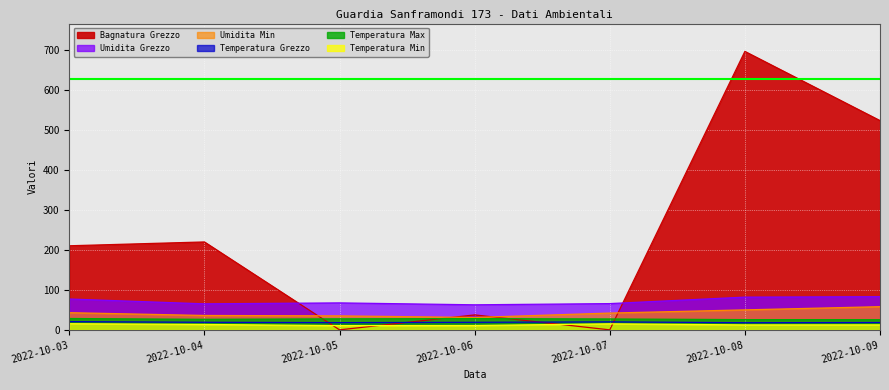

What is the difference between the second highest and minimum values in the Umidita Min series?

19.0